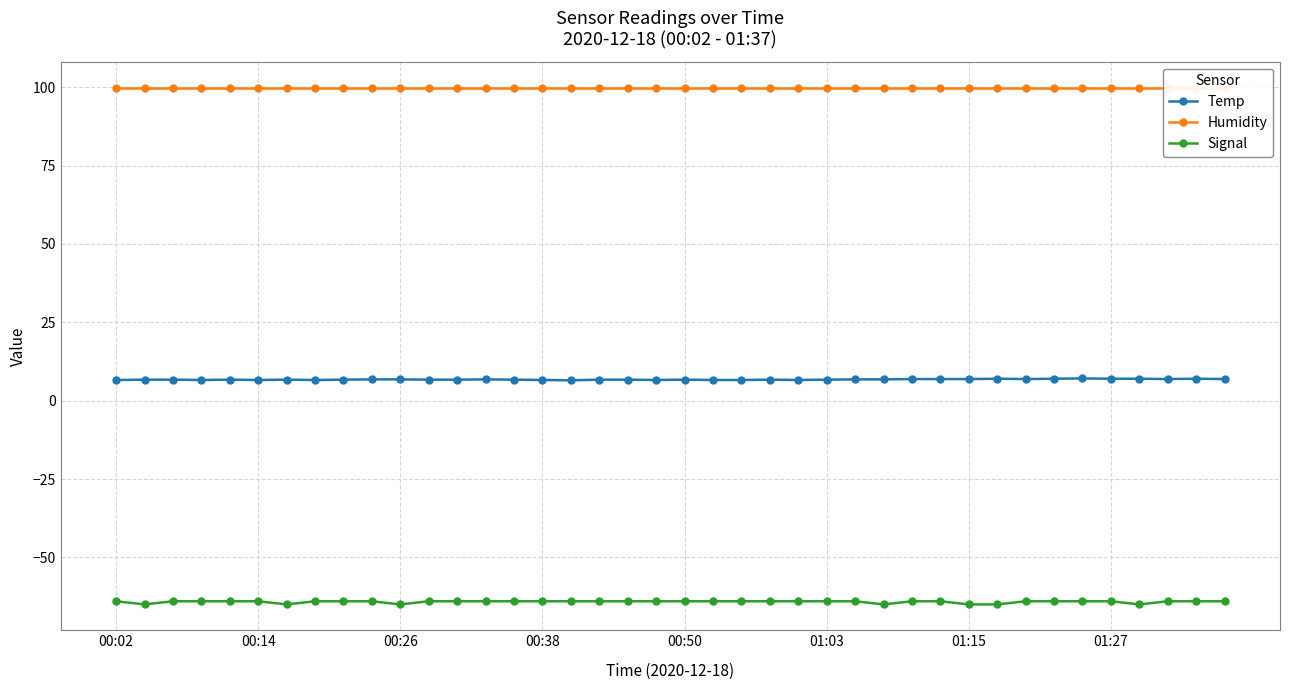

What is the approximate value of Signal at 32?

-64.0